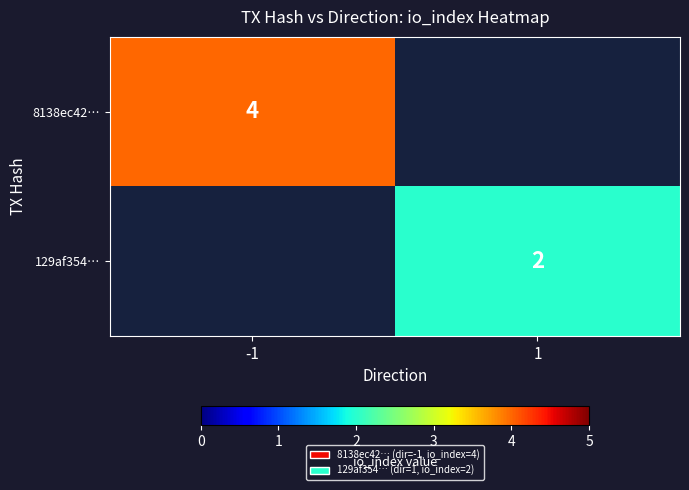

True or false: 129af354… has a value of 2 at 1.

True